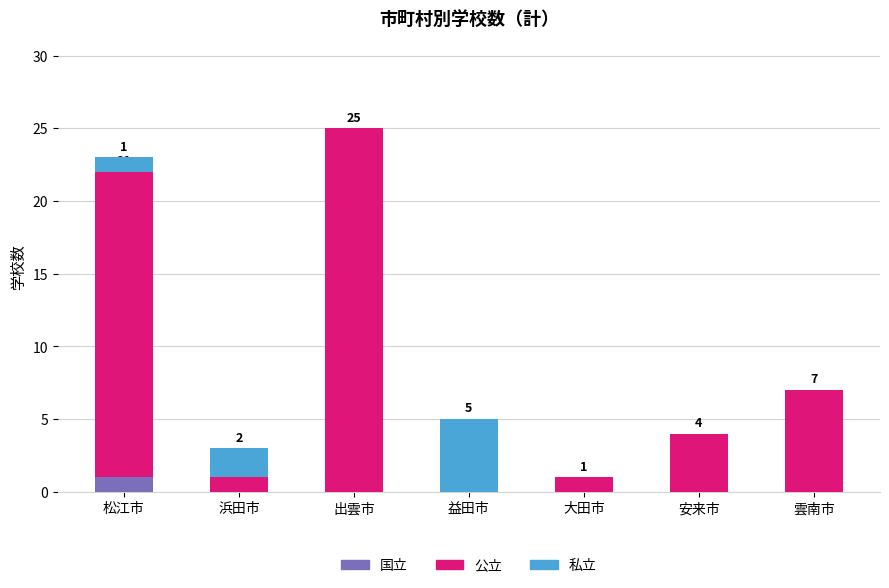

Is it true that 国立 equals 0 at 安来市?

True